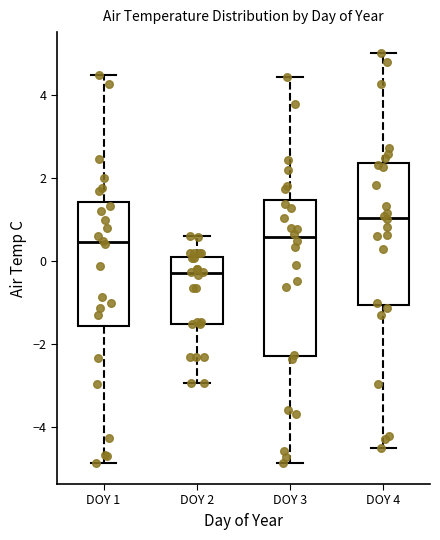

Which box's median line is the highest?

DOY 4